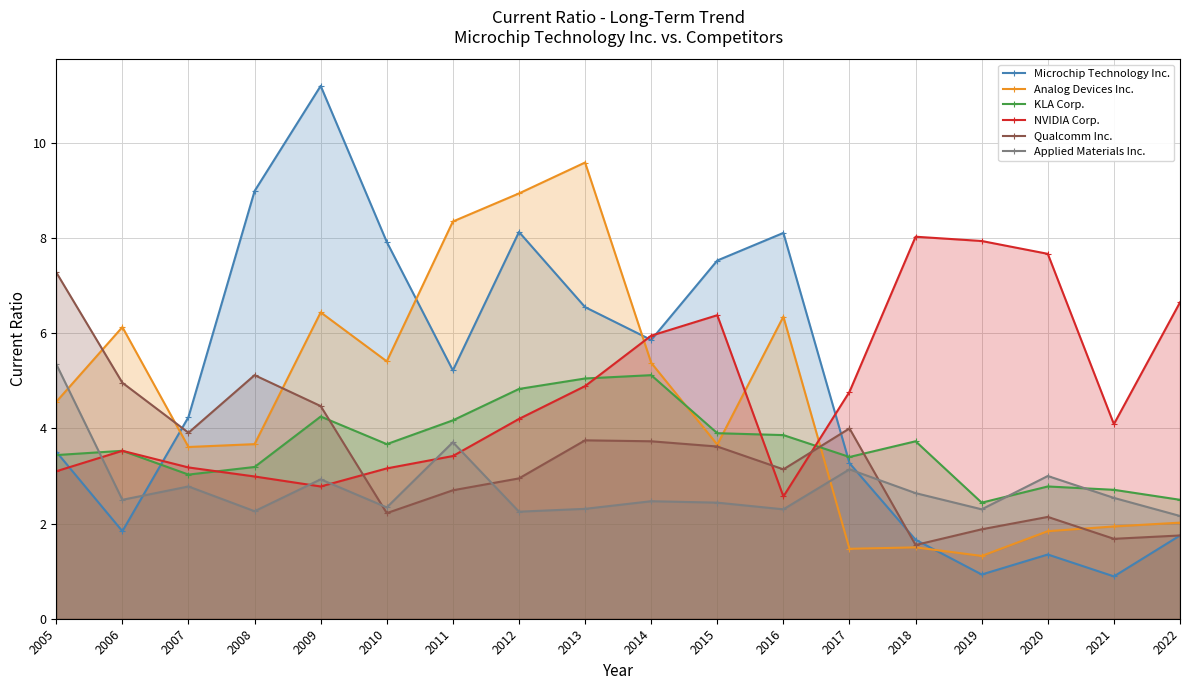

The value of NVIDIA Corp. at 2011 is 3.4. True or false?

True